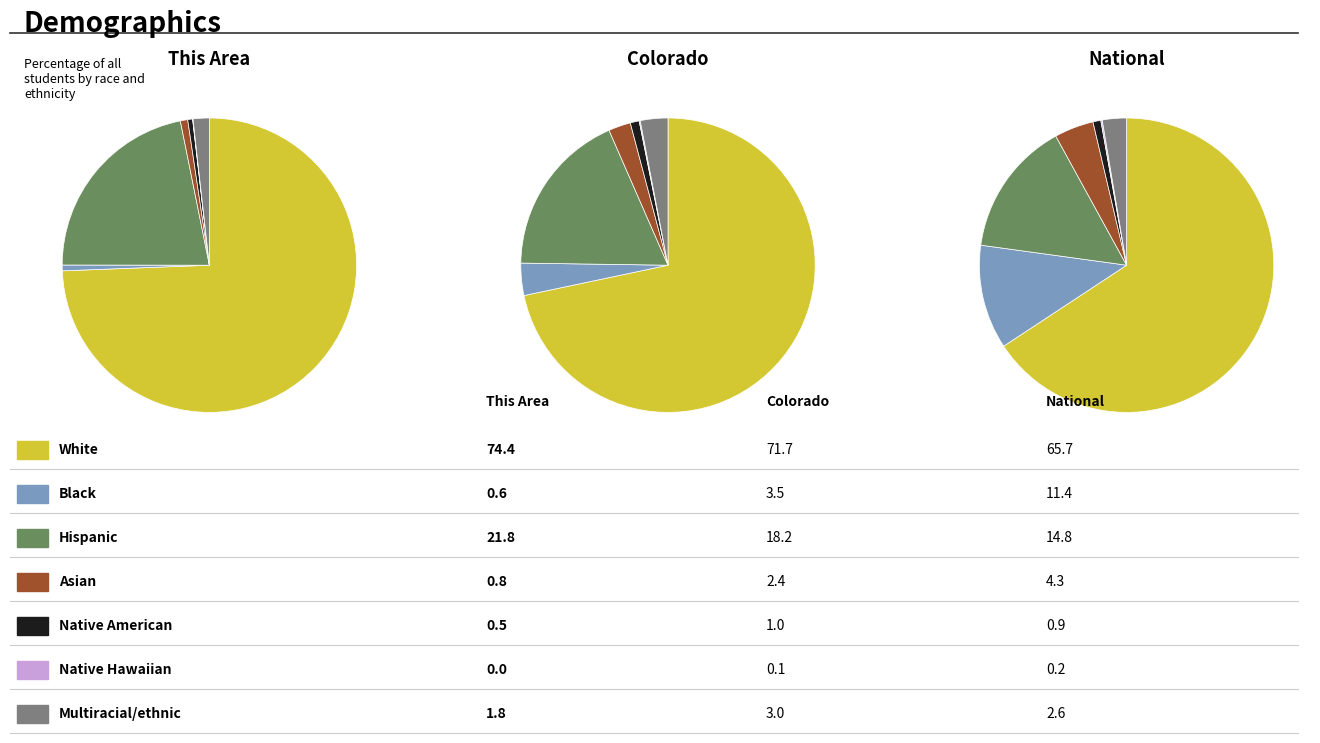

Which category has the smallest portion of the pie?

Native Hawaiian and Other Pacific